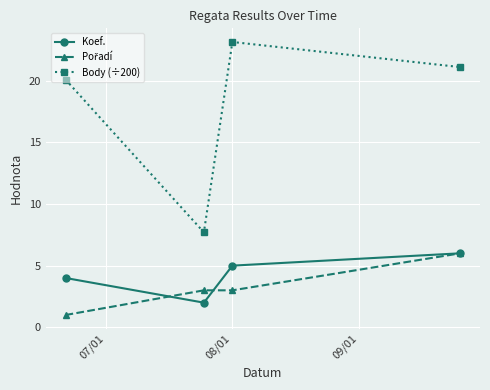

Which series has the largest total across all categories?

Body (÷200)